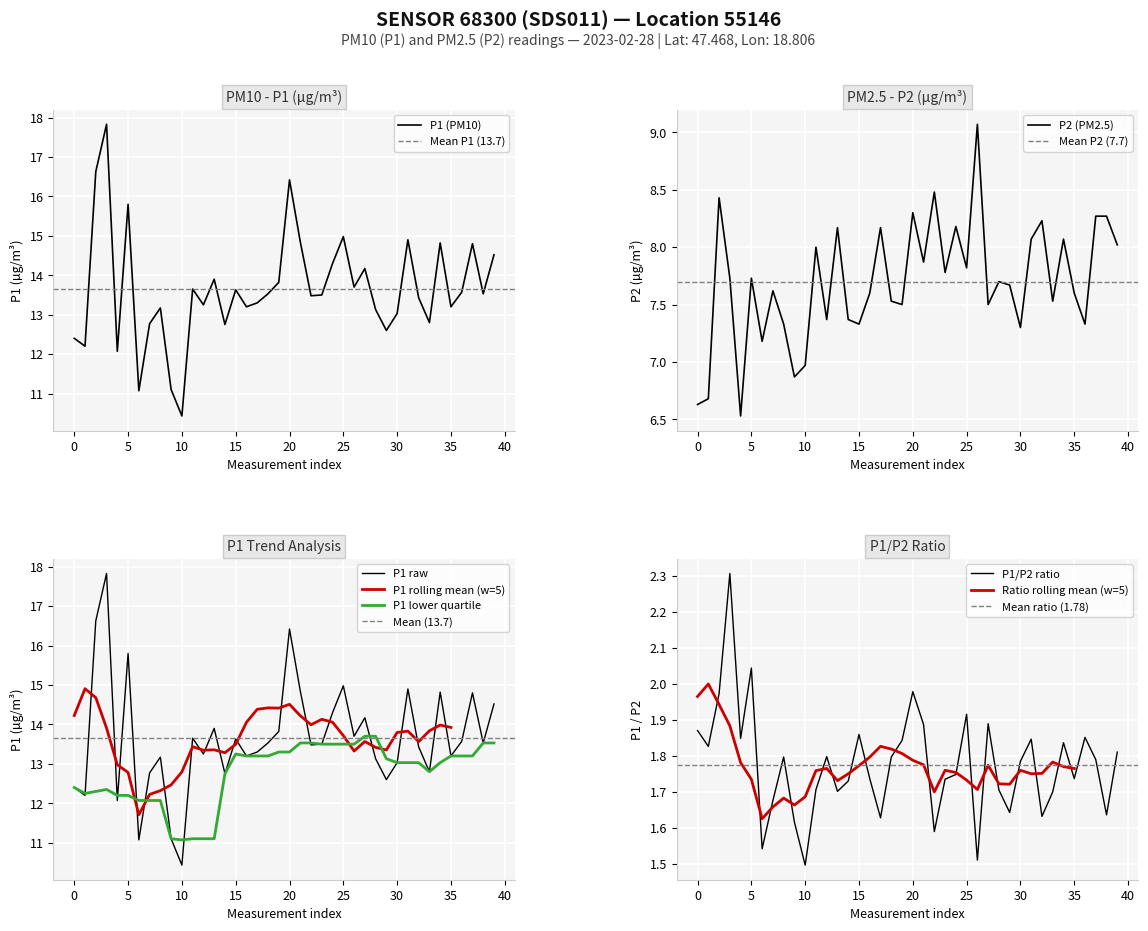

What is the lowest value of the P1 (PM10) series?

10.4